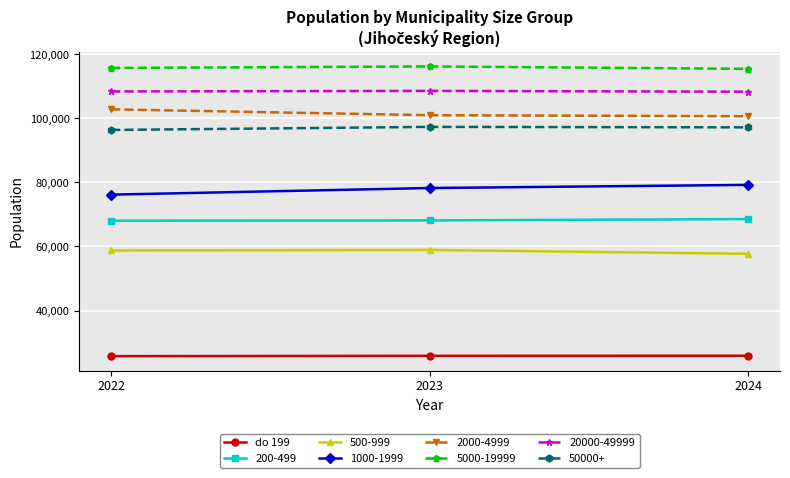

What is the sum of the 5000-19999 values at 2023 and 2024?

231783